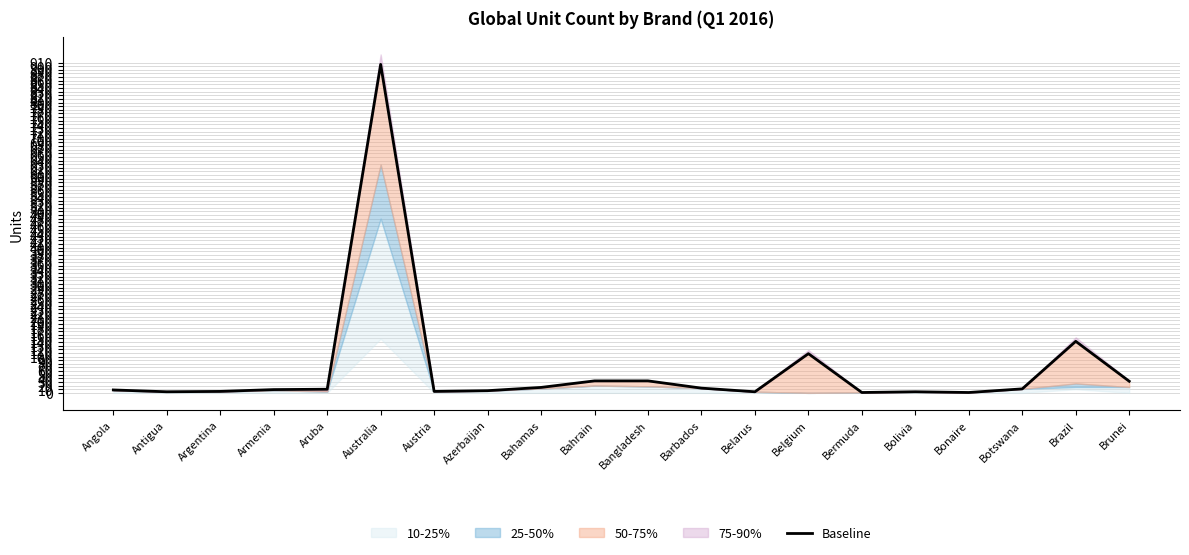

What is the difference between the maximum and minimum values?

904